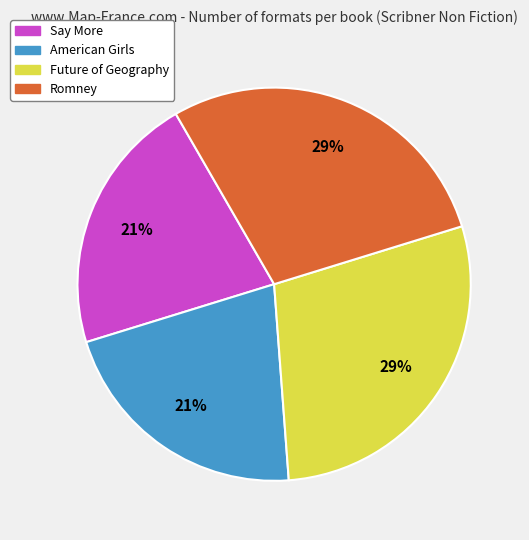

To the nearest percent, what percentage of the pie is Say More?

21%